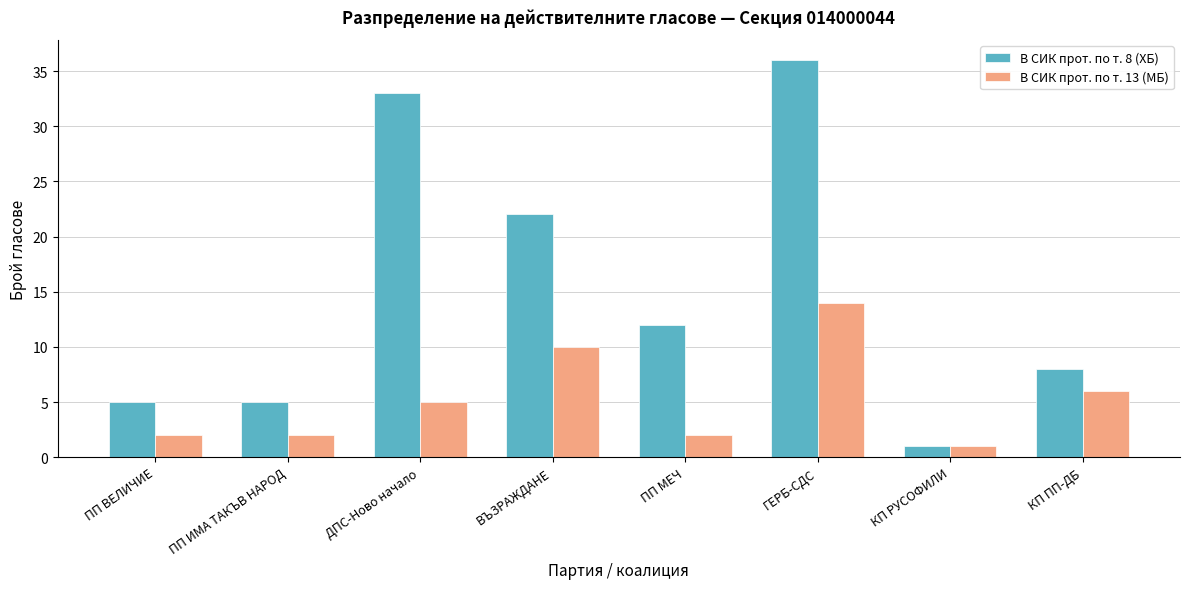

What is the label of the 3rd bar from the right?

ГЕРБ-СДС